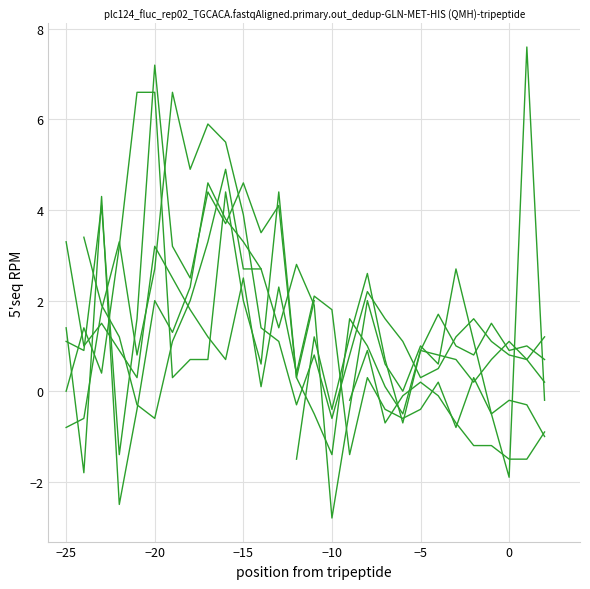

The value of 0.483 at 03:10 is 4.2. True or false?

False